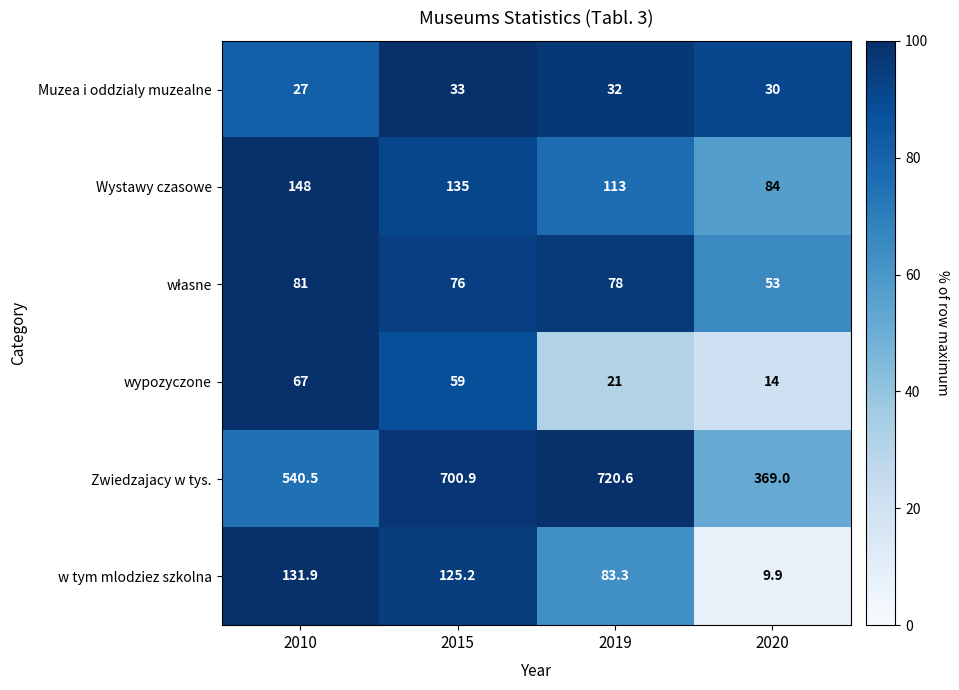

At which category is the sum across all series the highest?

2015